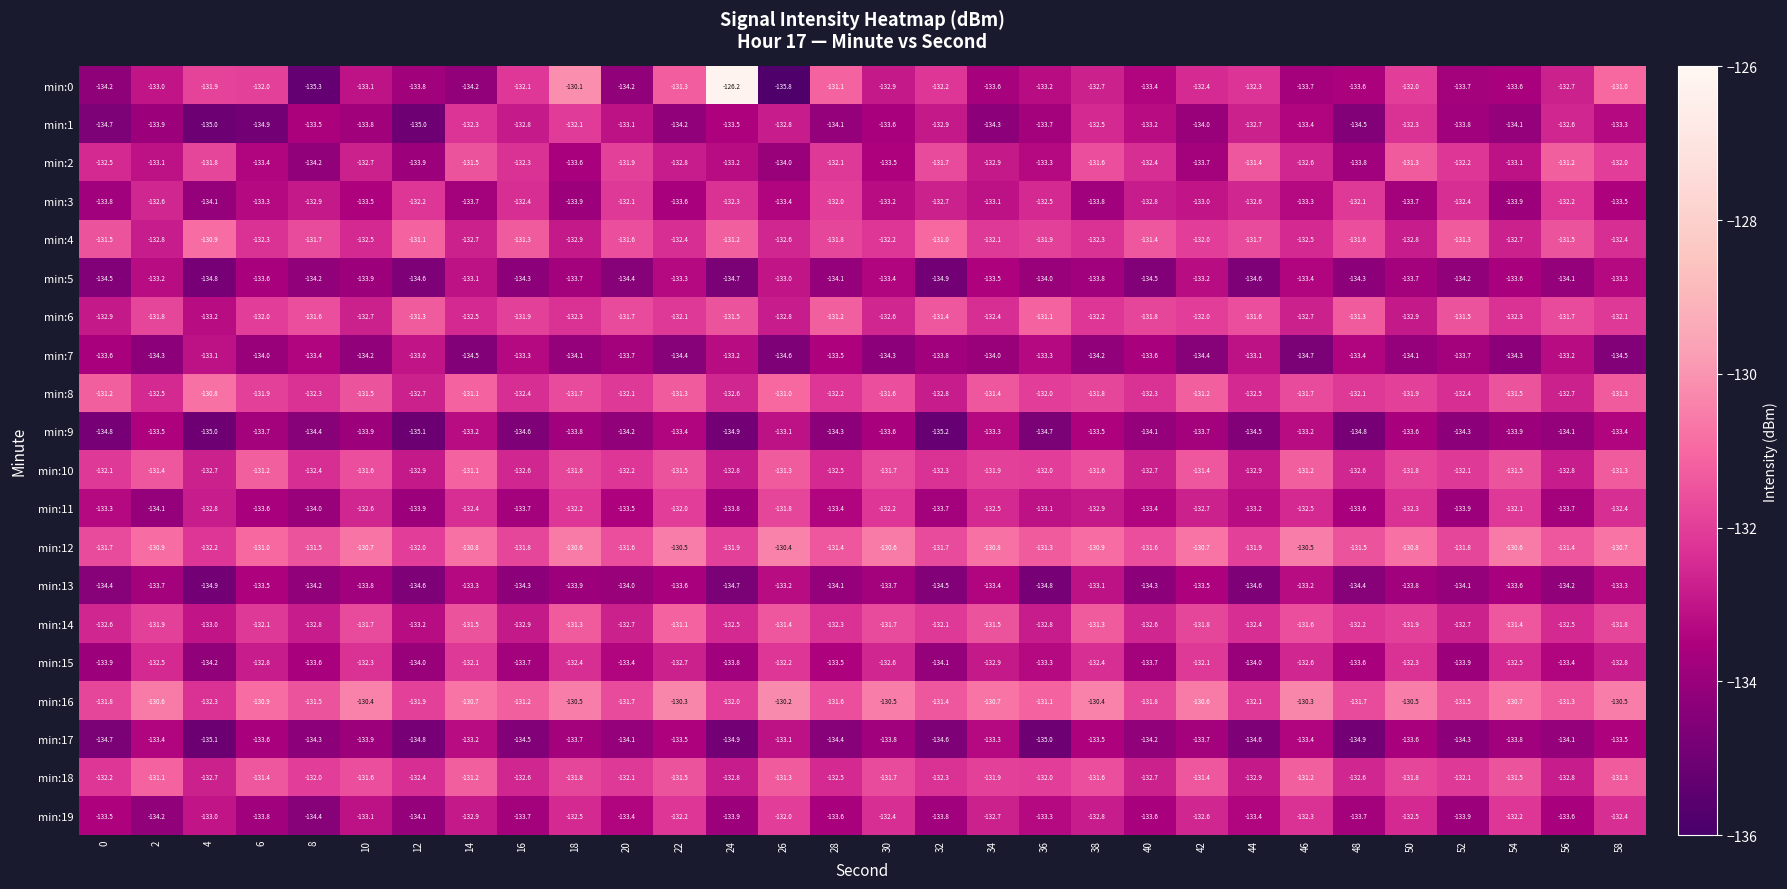

Which series has the largest total across all categories?

min:16